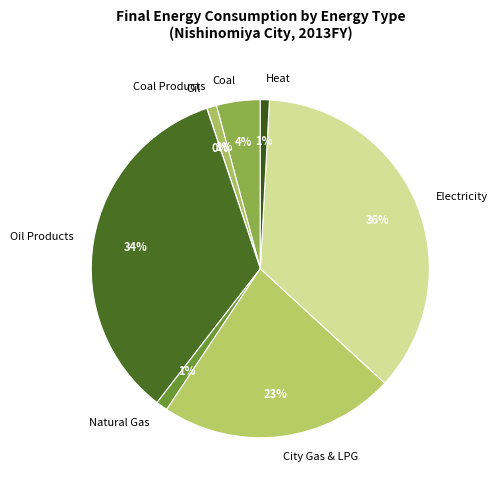

Between Heat and Electricity, which is larger?

Electricity